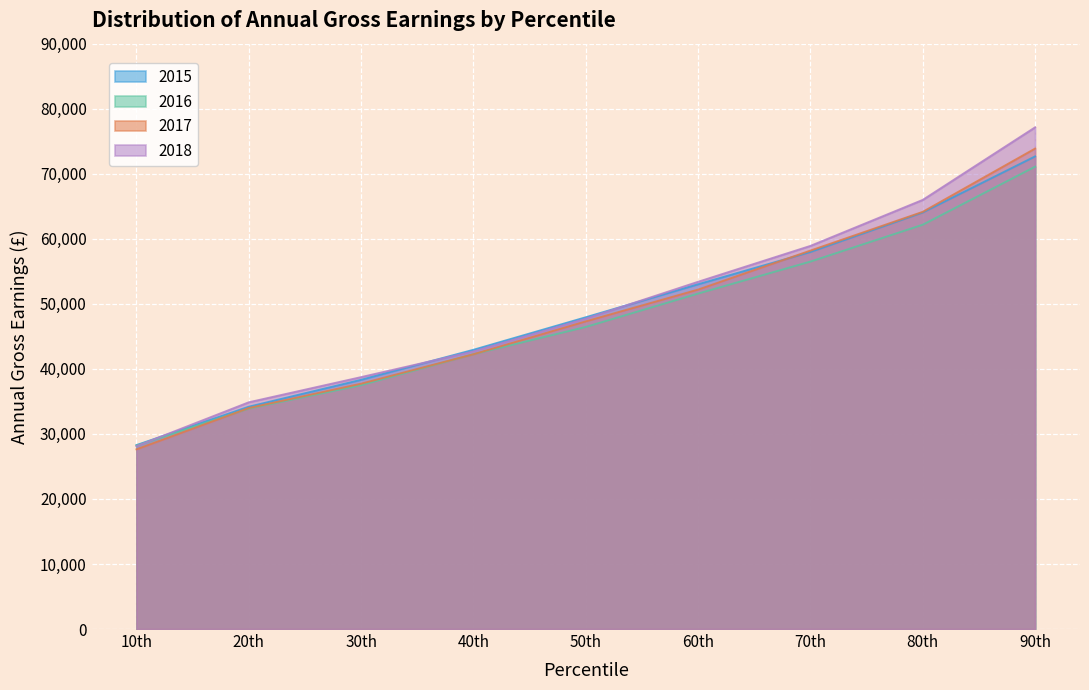

What position from the right is 40th?

6